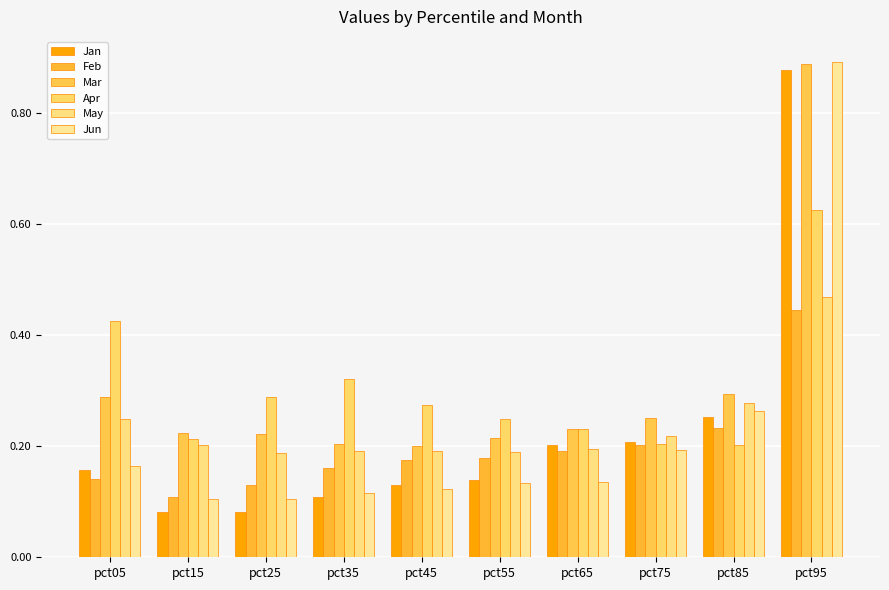

What is the value of the Apr bar at the 5th from the left?

0.3